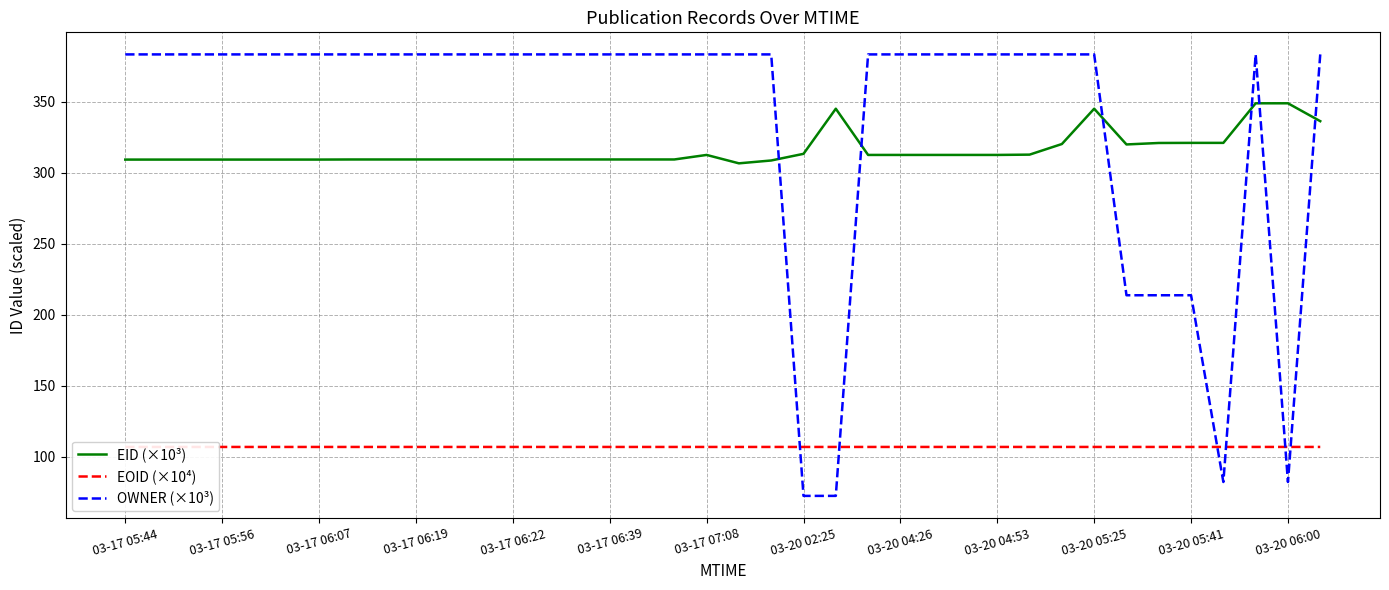

How many data points in OWNER (×10³) are above 383?

31